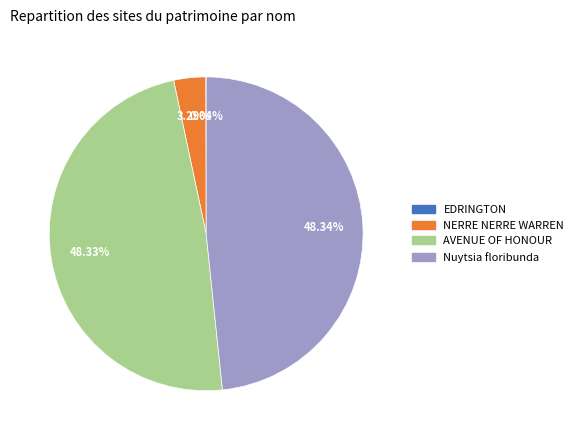

Approximately how many times larger is the value at Nuytsia floribunda compared to AVENUE OF HONOUR?

1.0